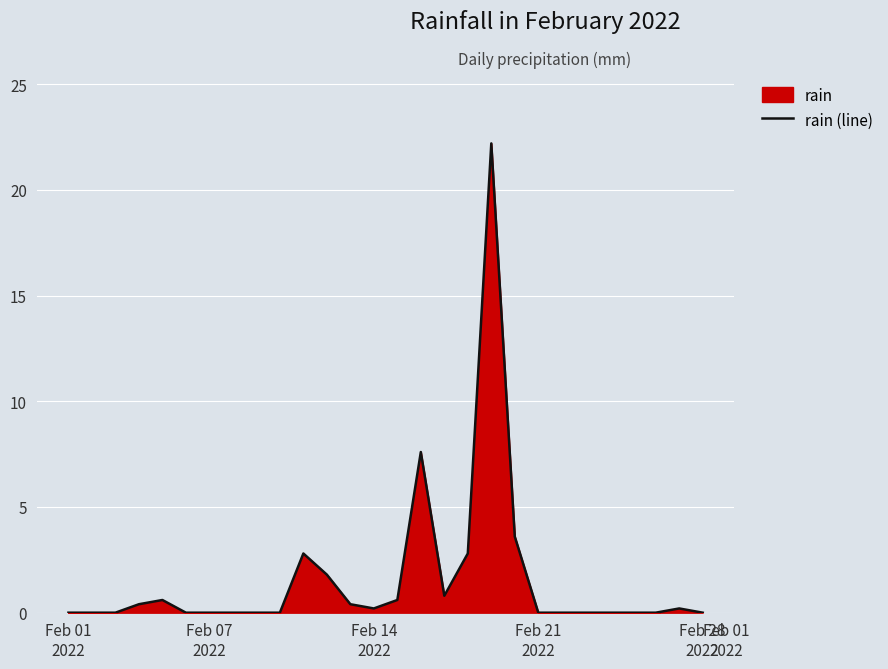

What is the difference between the maximum and minimum values?

22.2